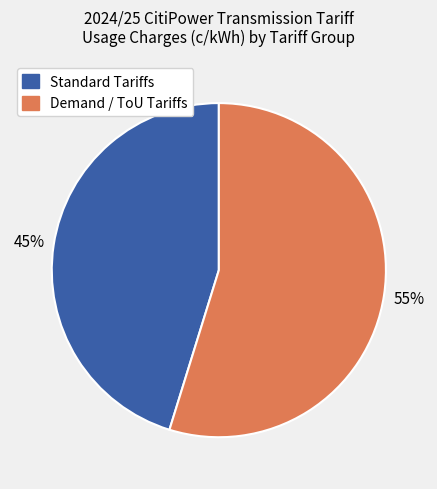

True or false: Demand / ToU Tariffs accounts for 62% of the total.

False